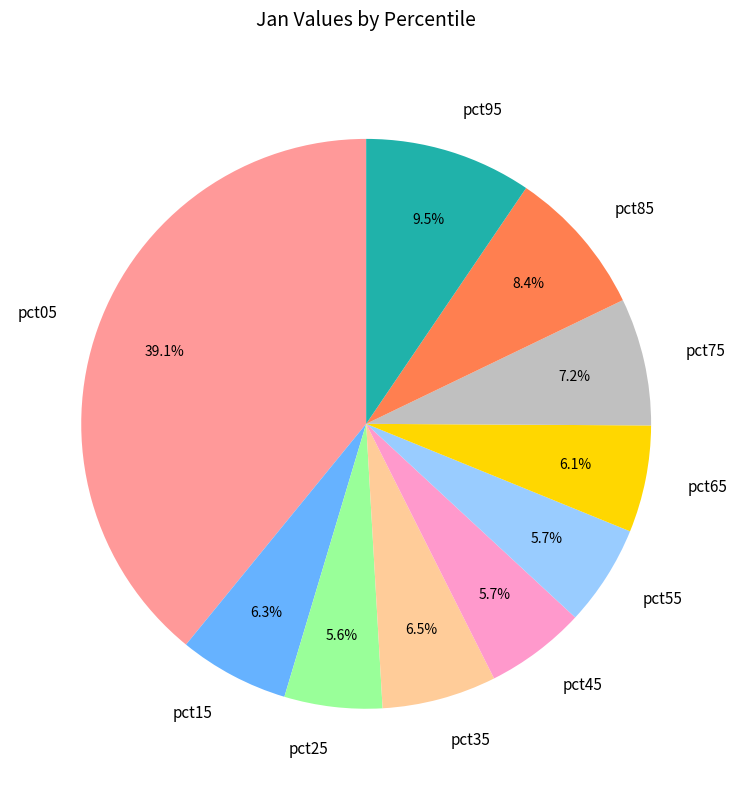

The pct55 slice represents 6% of the pie. True or false?

True